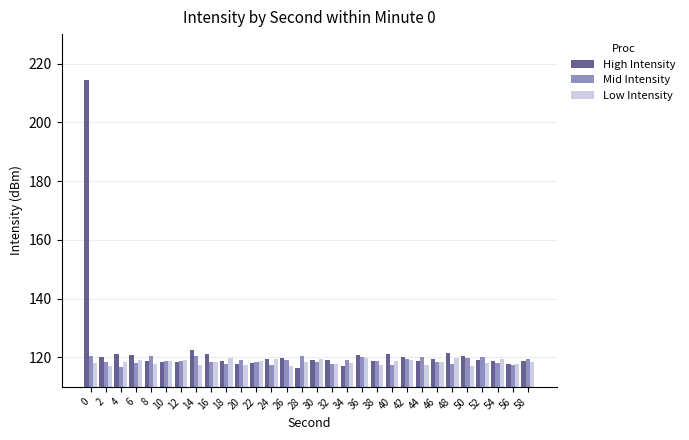

Which series has the largest range (max minus min)?

High Intensity